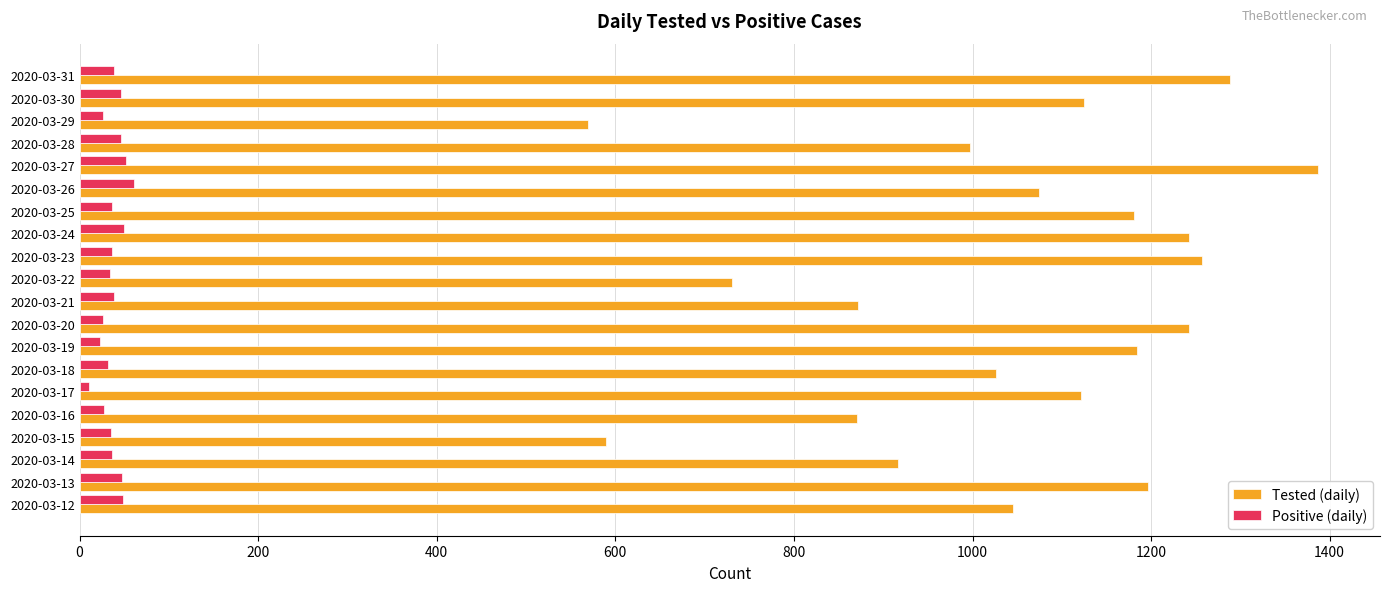

Rank the series at 2020-03-20 from highest to lowest value.

Tested (daily), Positive (daily)